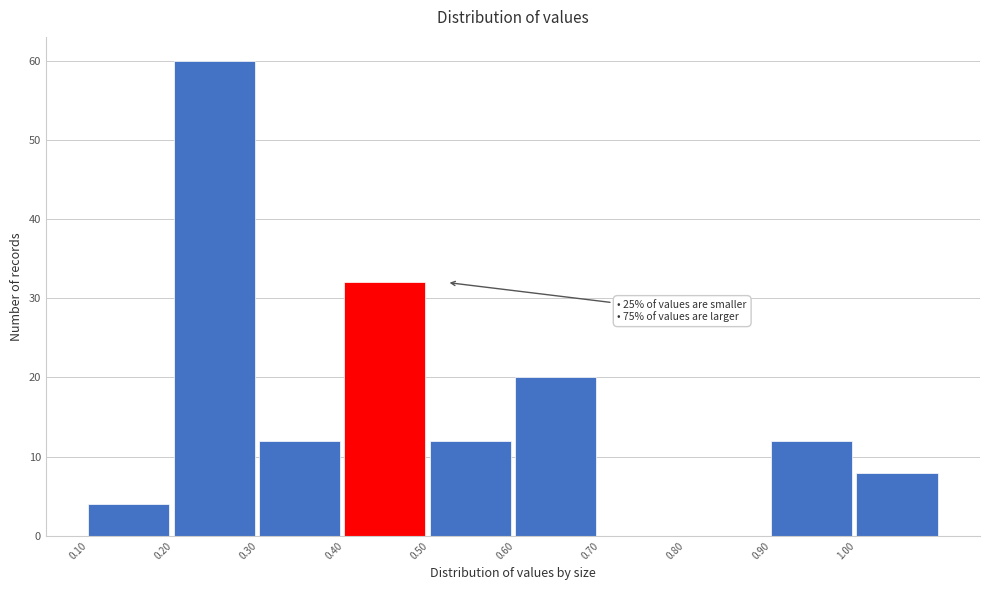

Which range on the x-axis has the tallest bar?

0.2 to 0.3